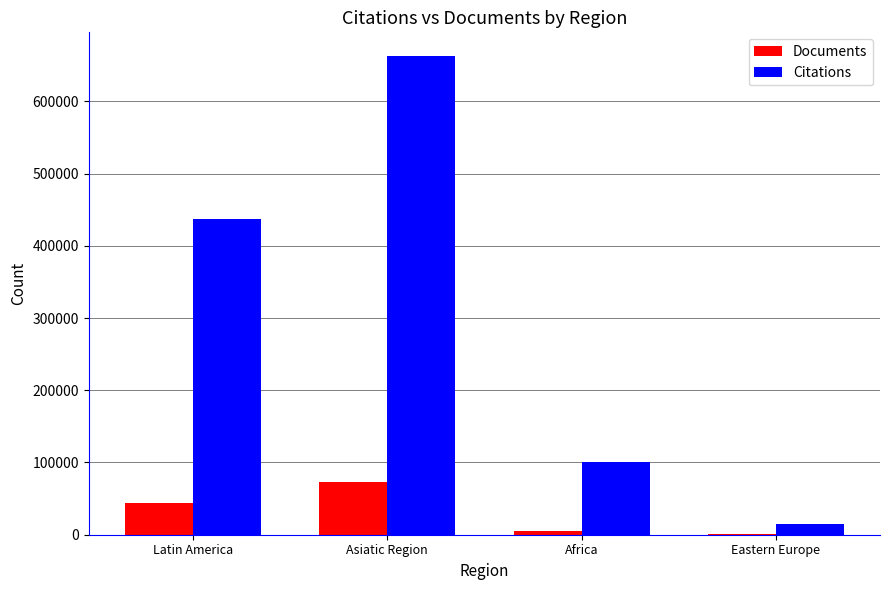

The value of Citations at Asiatic Region is 662325. True or false?

True